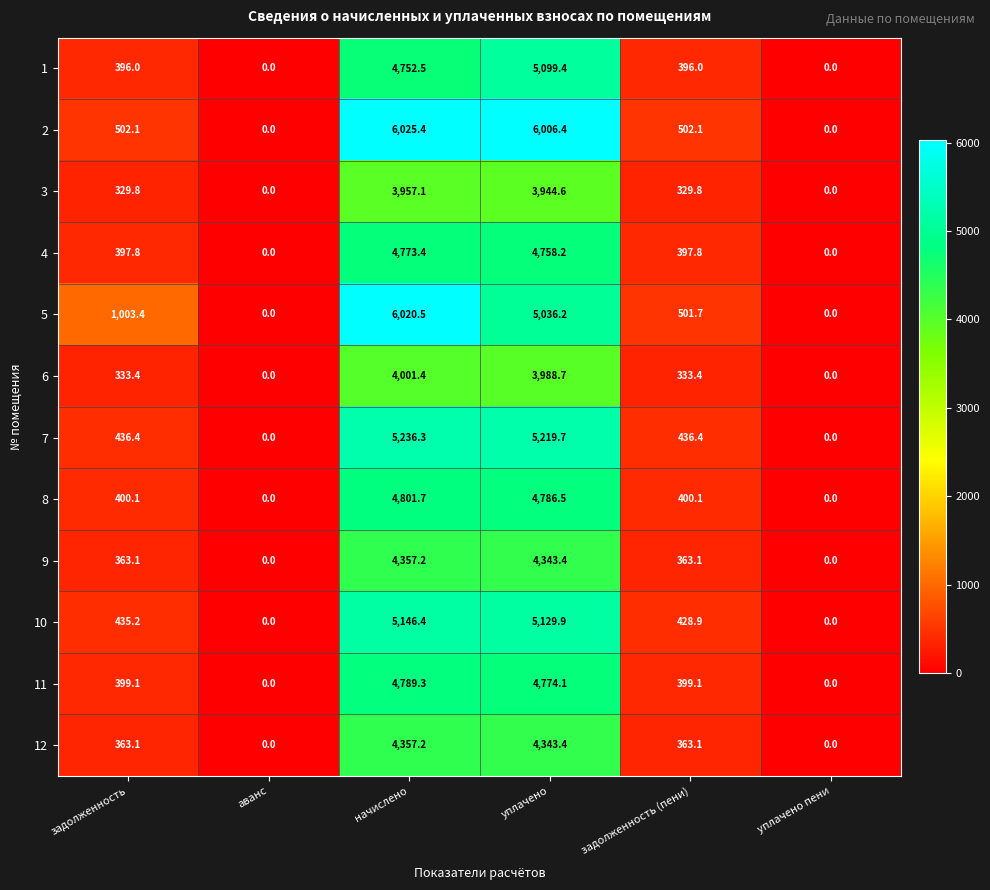

What is the difference between the 5 values at уплачено пени and задолженность?

1003.4